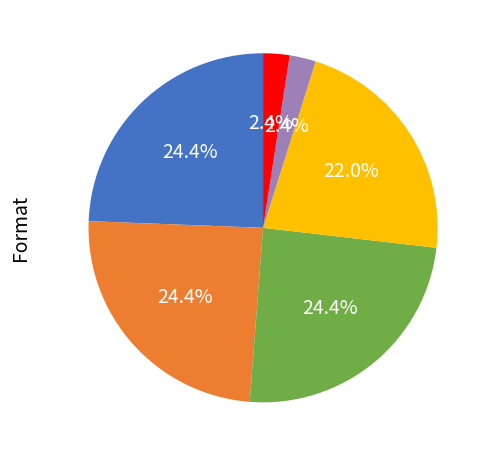

Is there a majority slice in this chart?

No